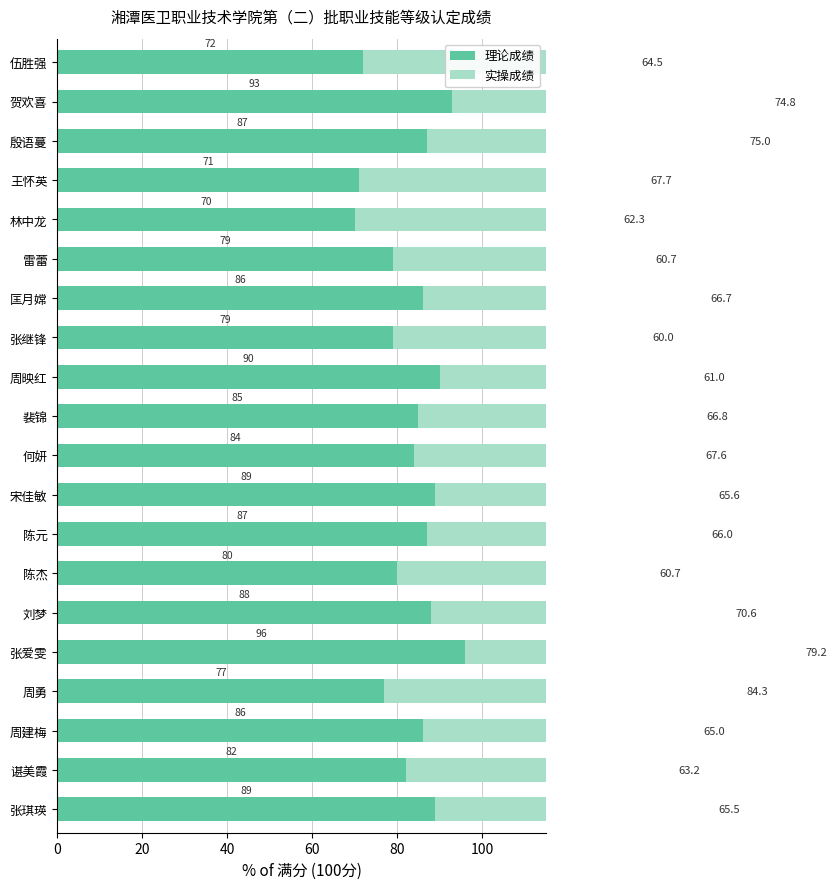

At 殷语蔓, list the series in order from smallest to largest.

实操成绩, 理论成绩